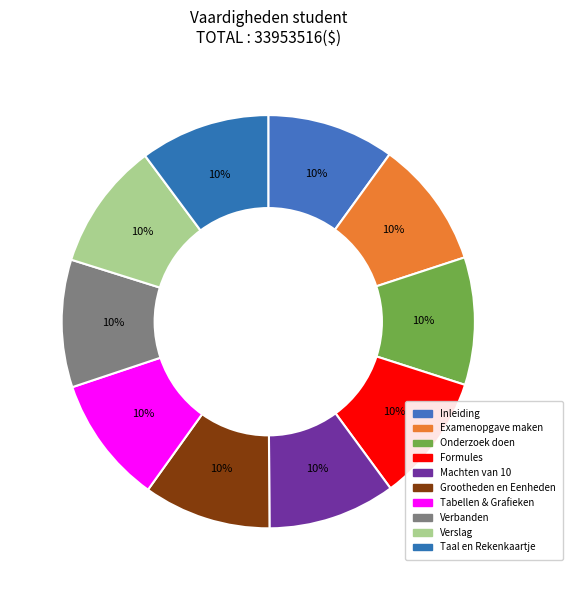

Is Formules the majority of the pie?

No